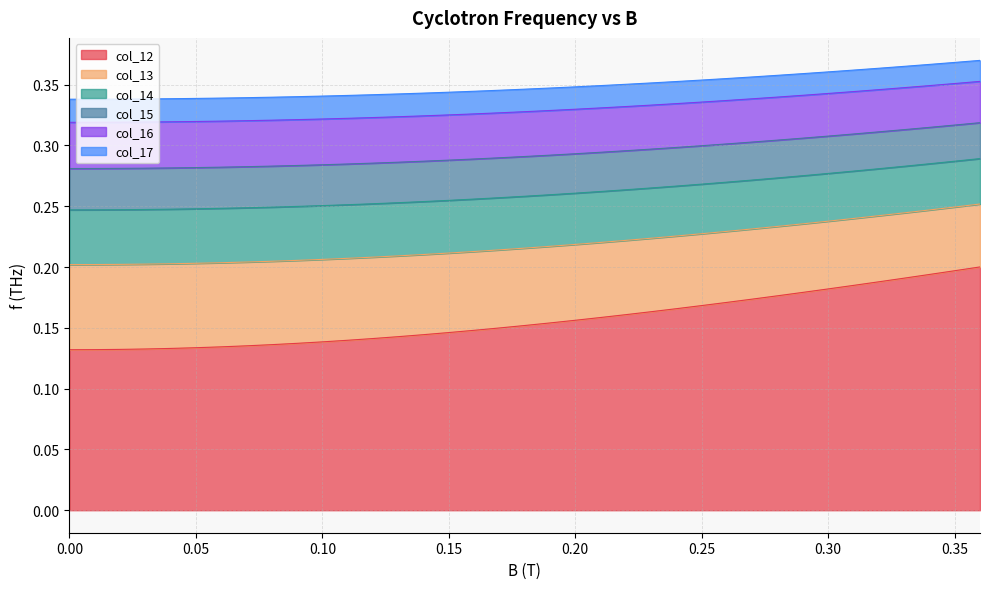

Rank the series at 0.30 from lowest to highest value.

col_12, col_13, col_14, col_15, col_16, col_17